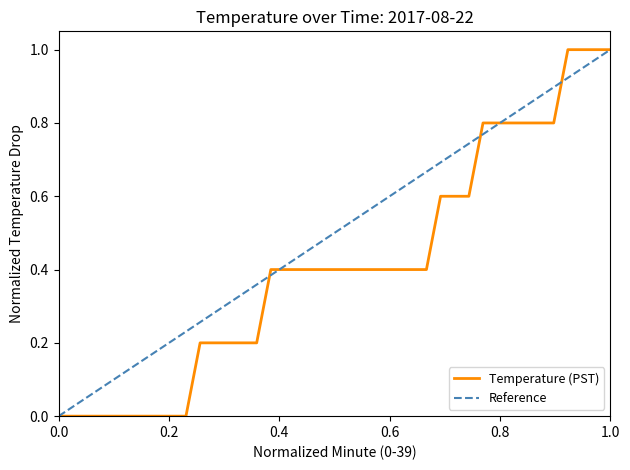

True or false: the data shows 0.5 at 3.

False